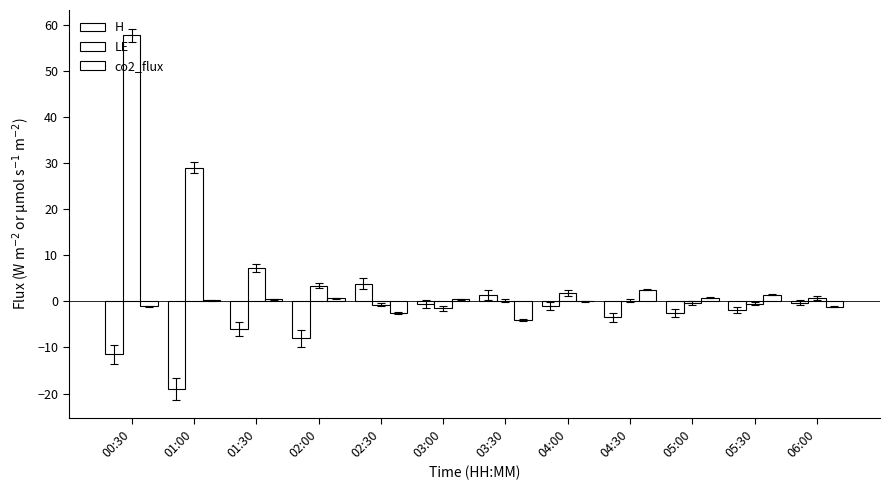

Are the bars grouped side by side (vs. stacked)?

Yes